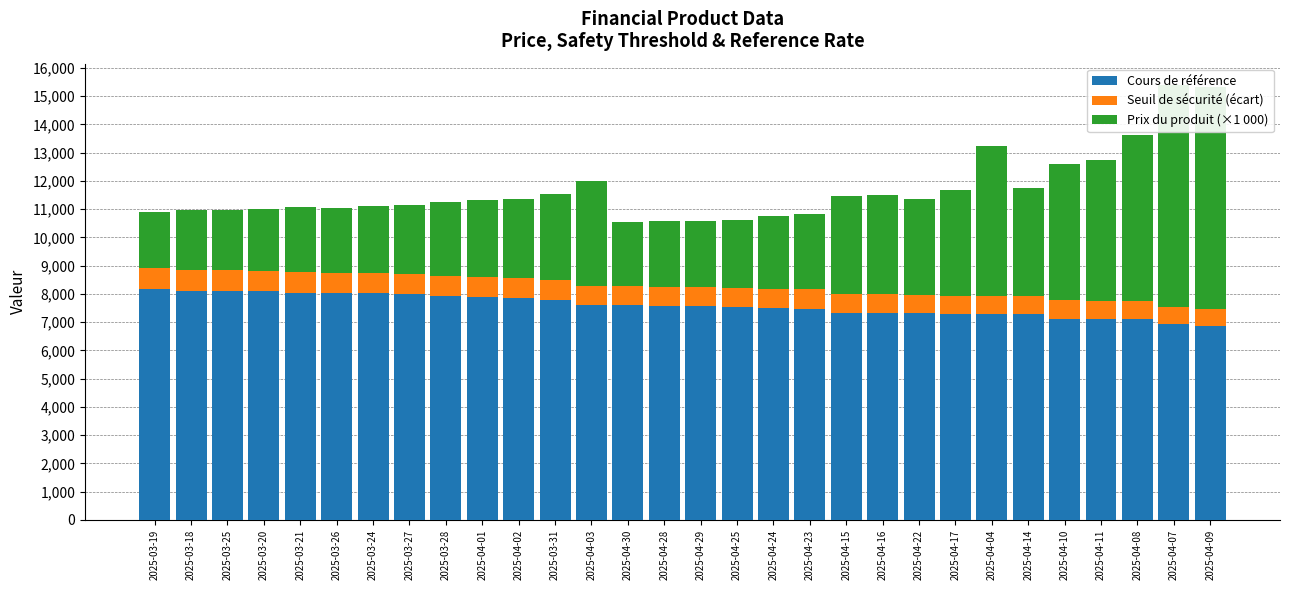

What is the greatest value displayed?

8171.5